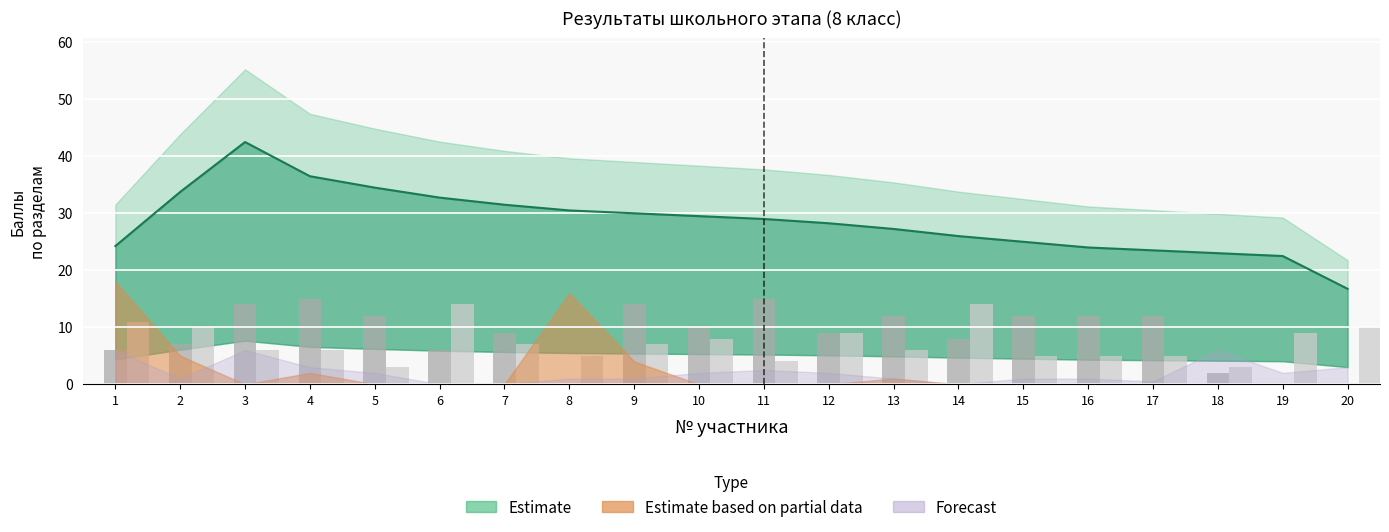

Is it true that Лексико-грамматика equals 7 at 2?

True